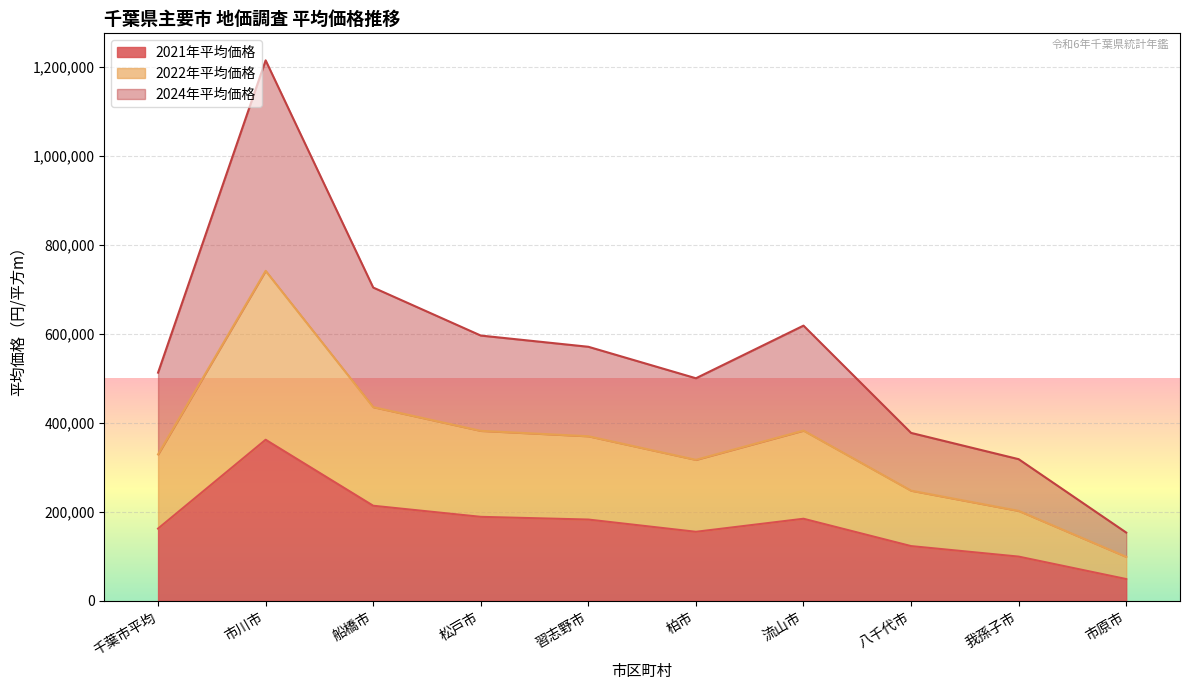

Rank the series by their maximum value, from highest to lowest.

2024年平均価格, 2022年平均価格, 2021年平均価格